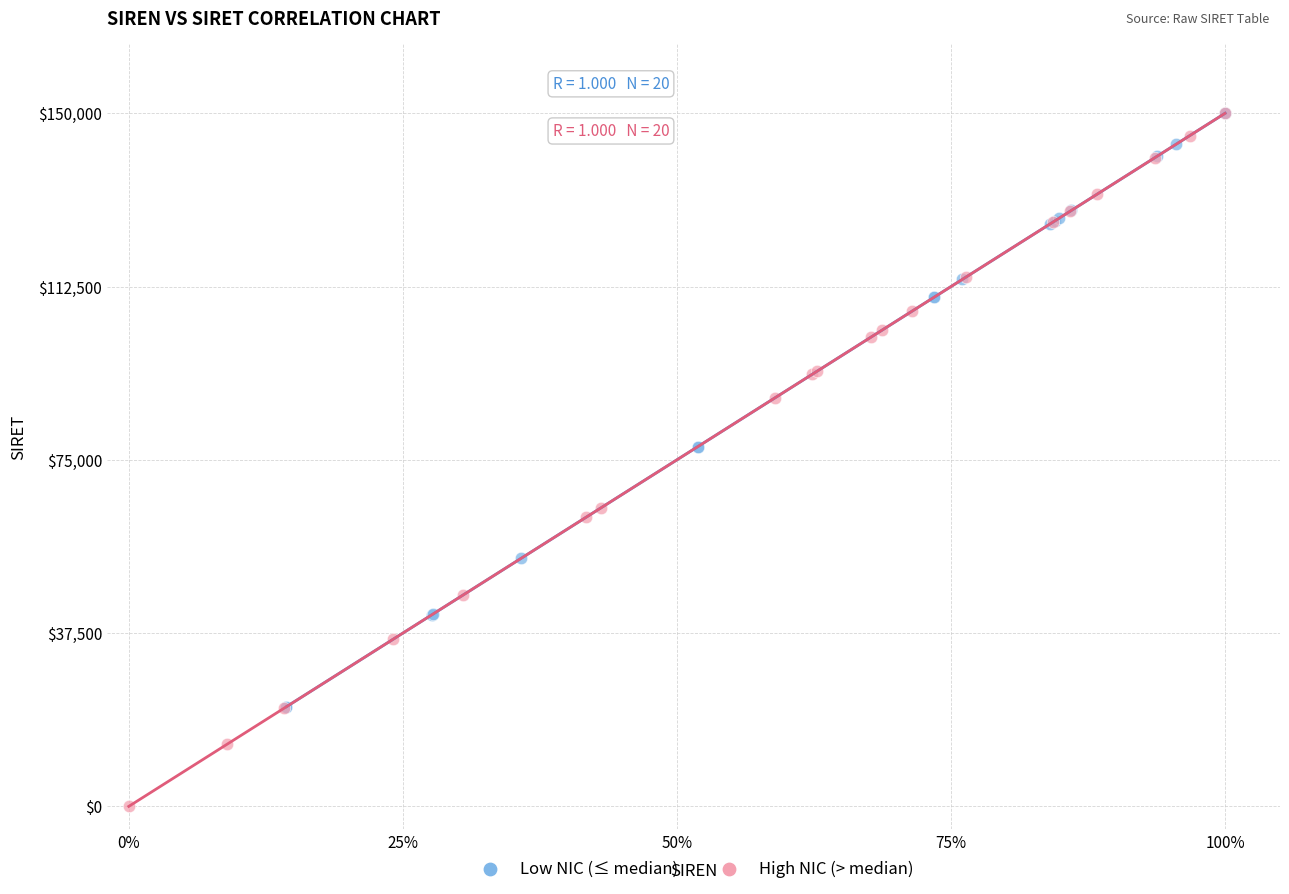

Which series reaches the minimum Y coordinate?

High NIC (> median)